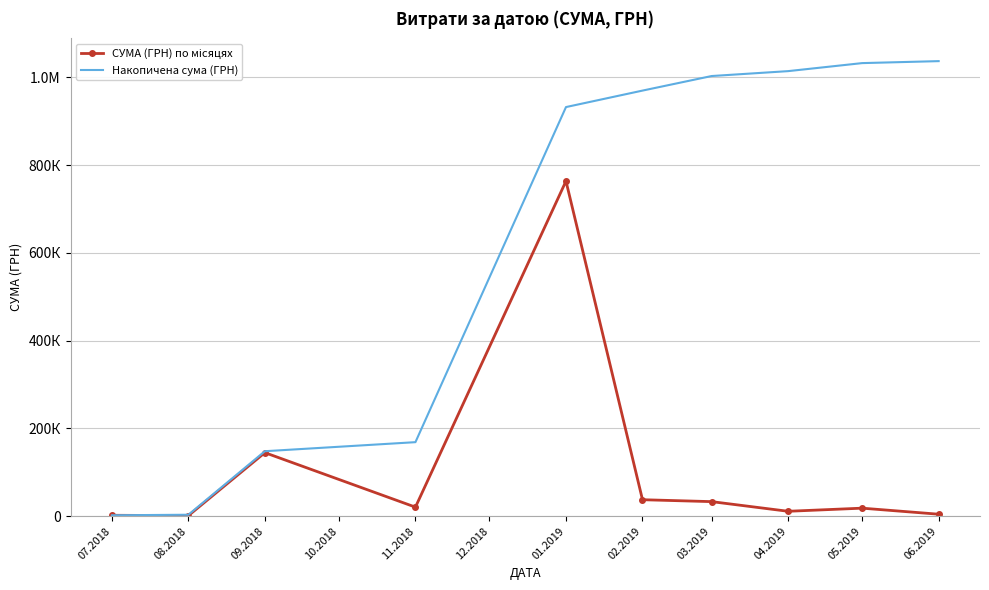

What is the highest value of the Накопичена сума (ГРН) series?

1037149.5